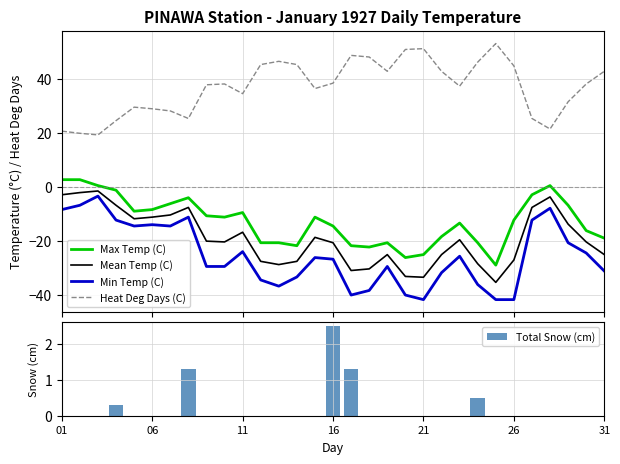

True or false: Max Temp (C) and Heat Deg Days (C) intersect in this chart.

False